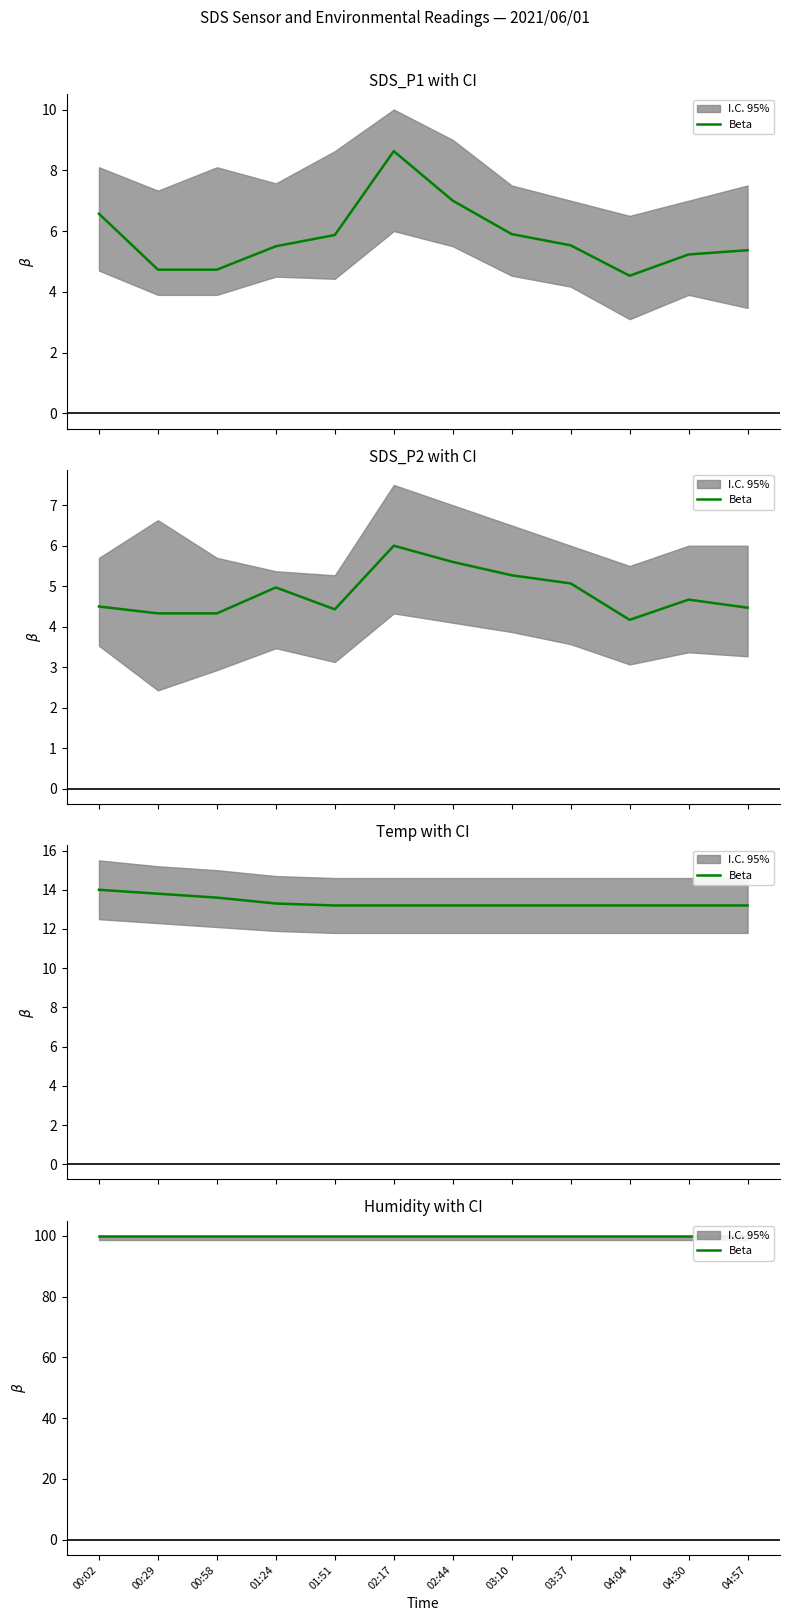

The SDS_P1 series shows 1.4 at 00:02. True or false?

False